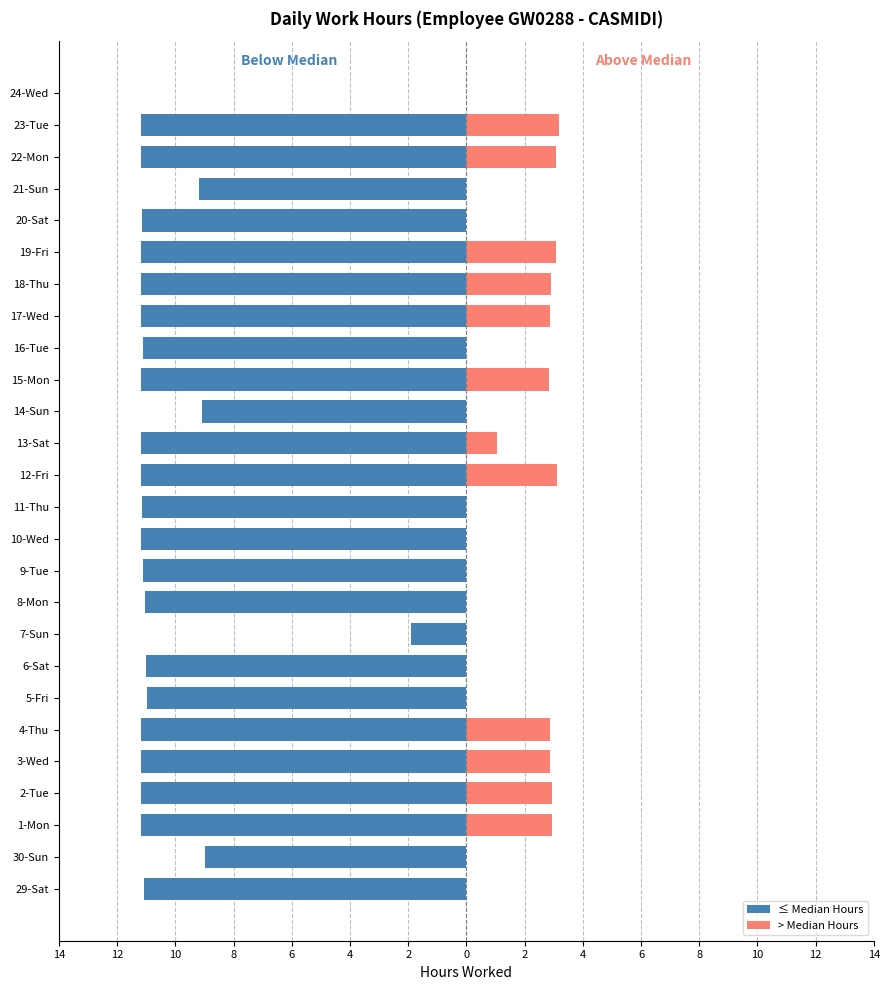

How many values in the > Median Hours series exceed 0?

12